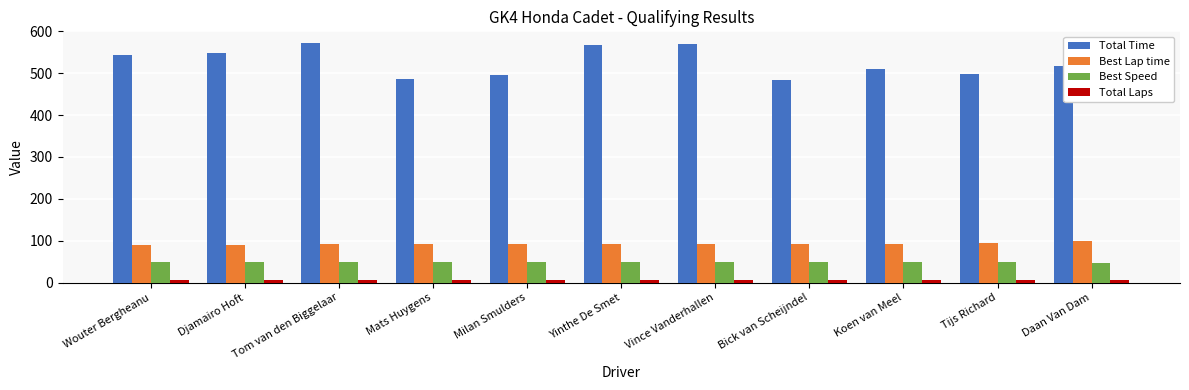

What is the total value across all series at Yinthe De Smet?

716.2